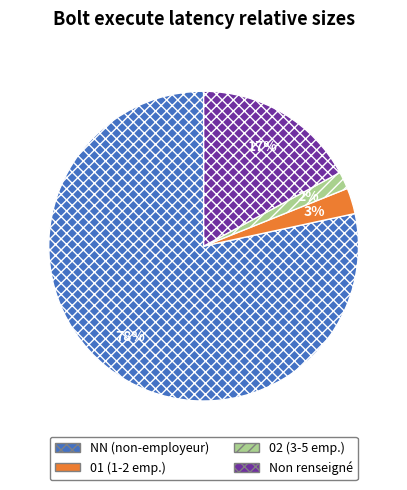

True or false: Non renseigné accounts for 17% of the total.

True